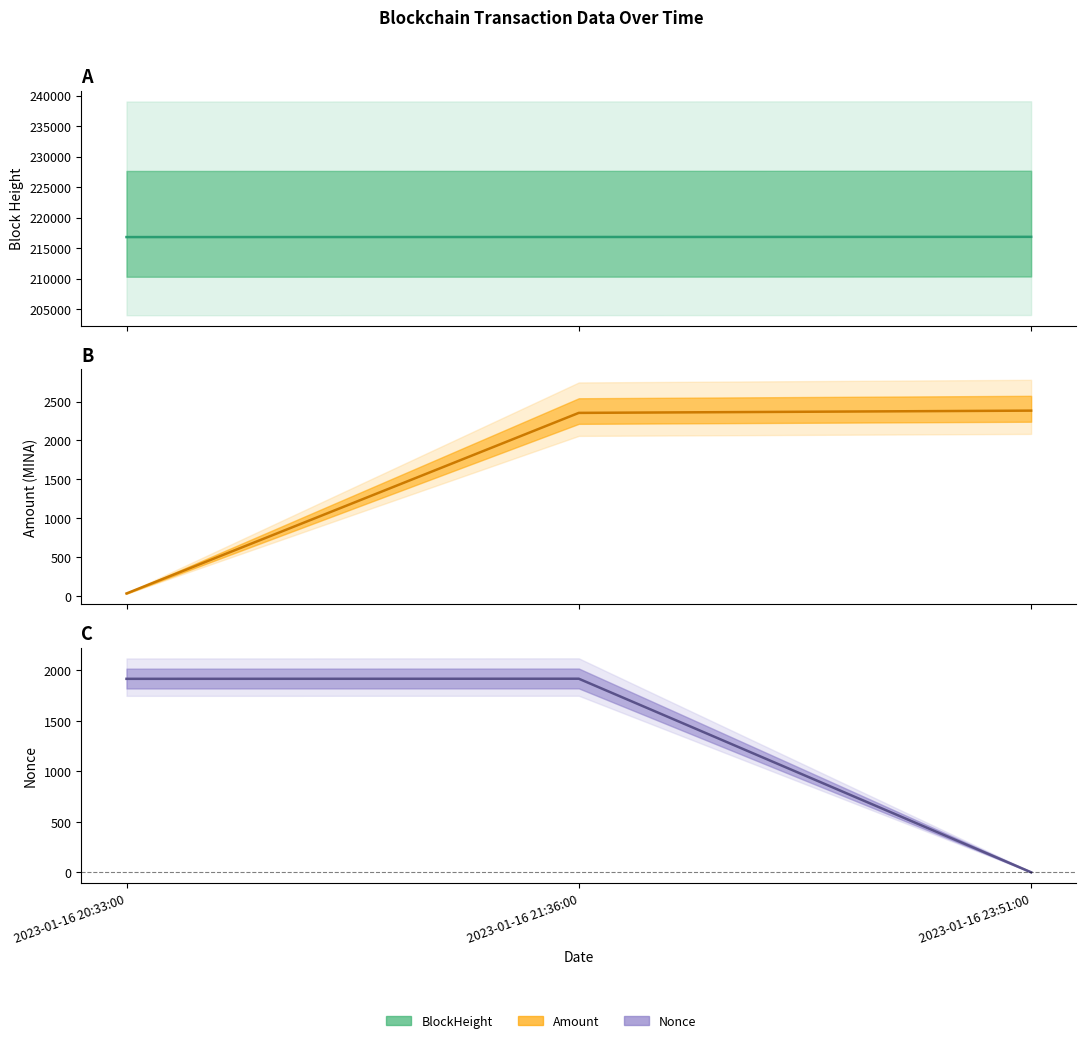

What is the approximate value of Amount at 2023-01-16 21:36:00?

2353.6